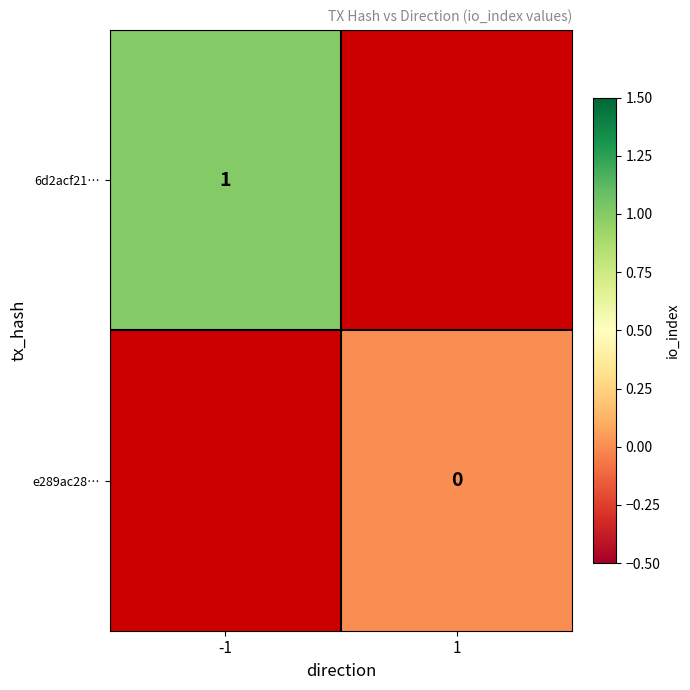

True or false: 6d2acf21… has a value of 1.6 at -1.

False